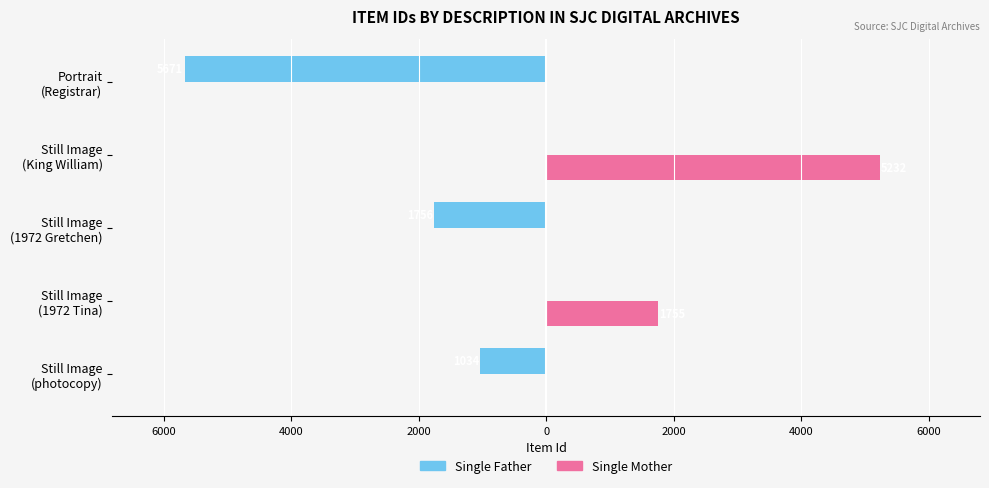

What are all the series names shown in the legend?

Single Father, Single Mother